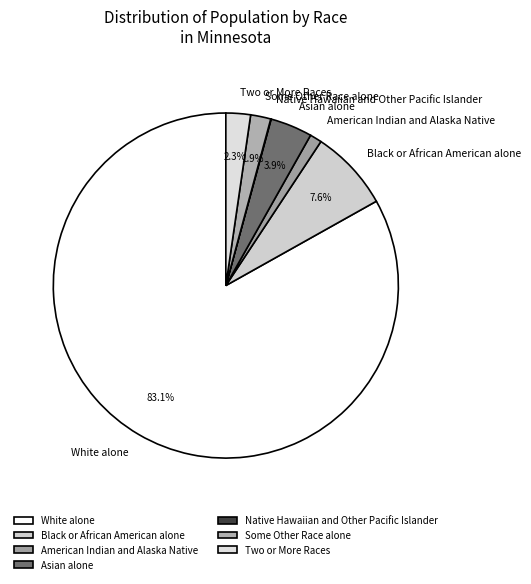

To the nearest percent, what is the combined percentage of Asian alone and American Indian and Alaska Native?

5%